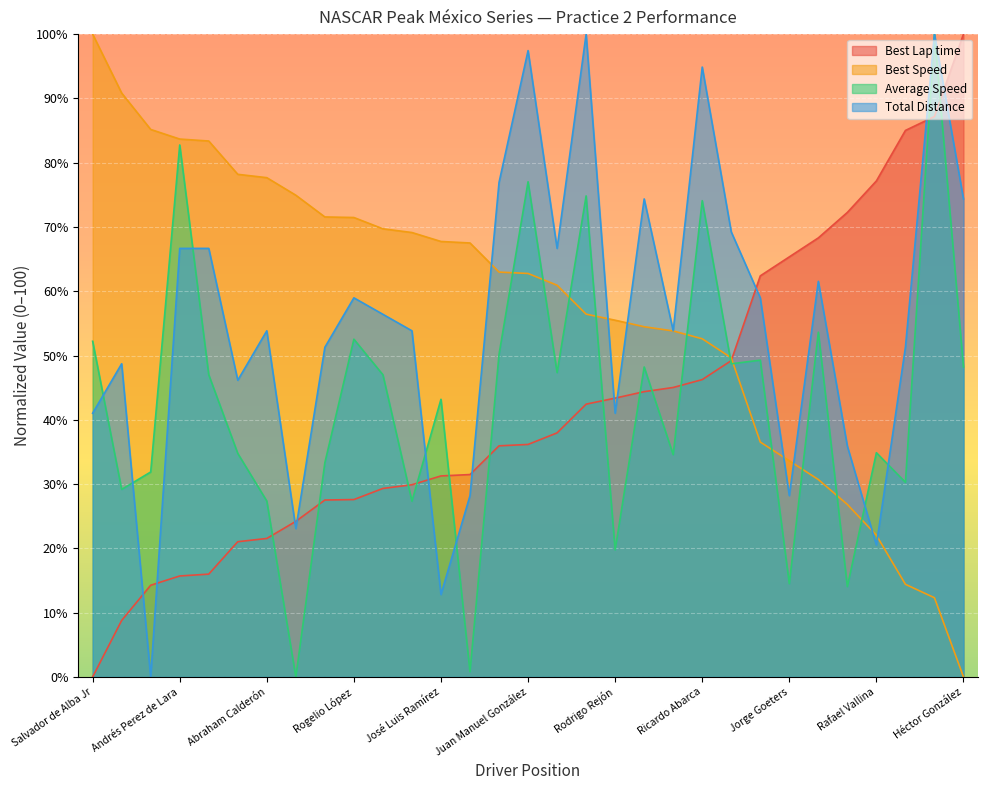

Is it true that Total Distance equals 86.8 at Víctor Barrales?

False